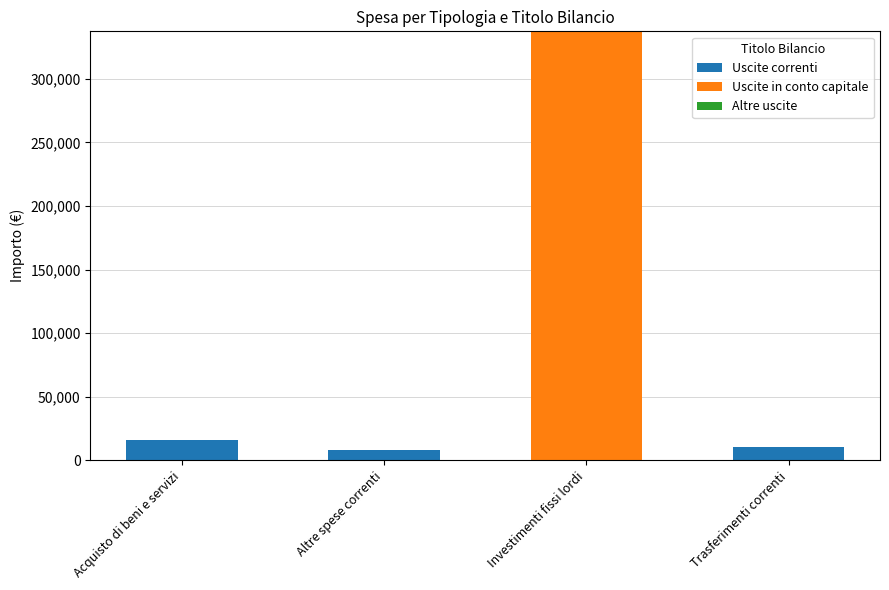

Reading right to left, what are the values for Uscite correnti?

Trasferimenti correnti=10540.0	Investimenti fissi lordi=0.0	Altre spese correnti=8272.1	Acquisto di beni e servizi=16149.7